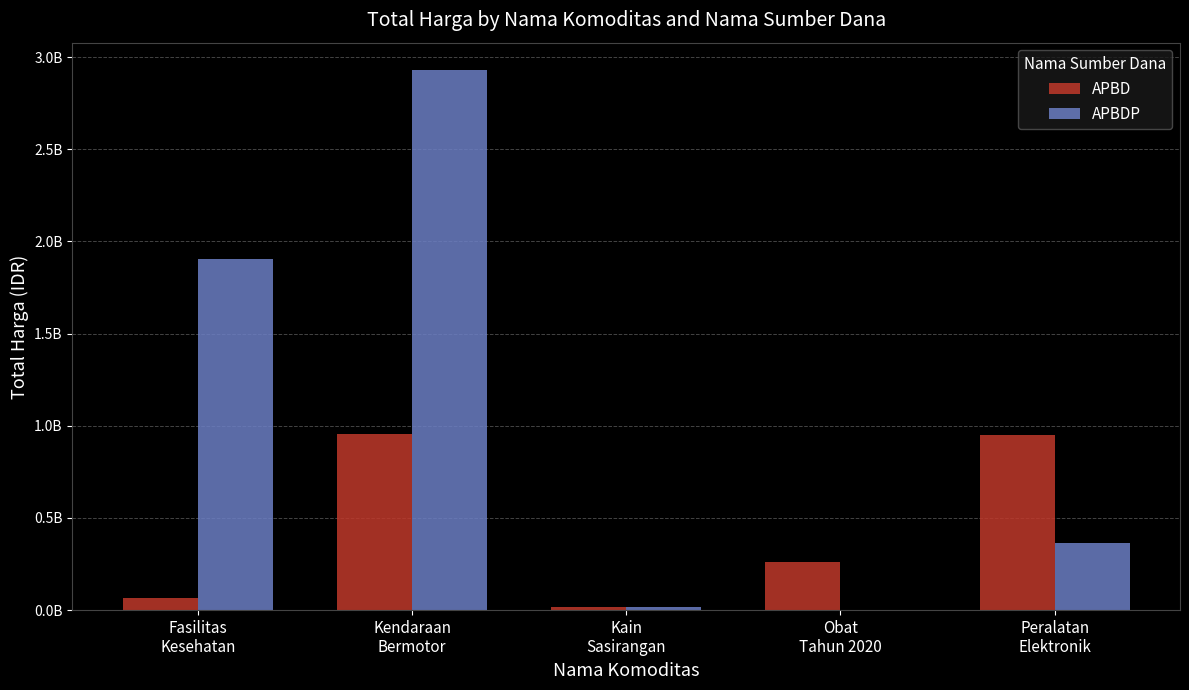

Does the chart contain stacked bars?

No